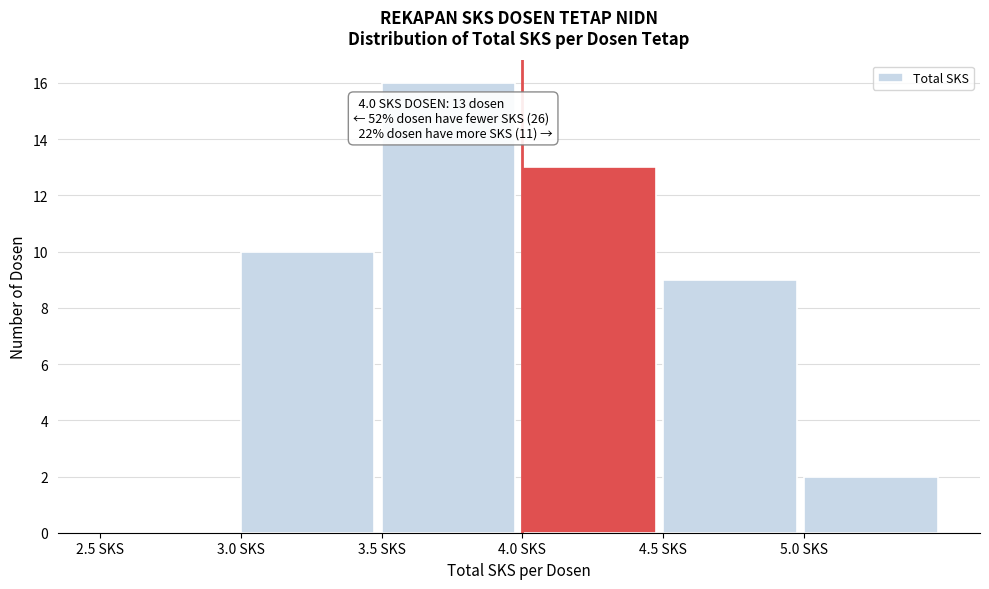

Which range on the x-axis has the tallest bar?

3.5 to 4.0